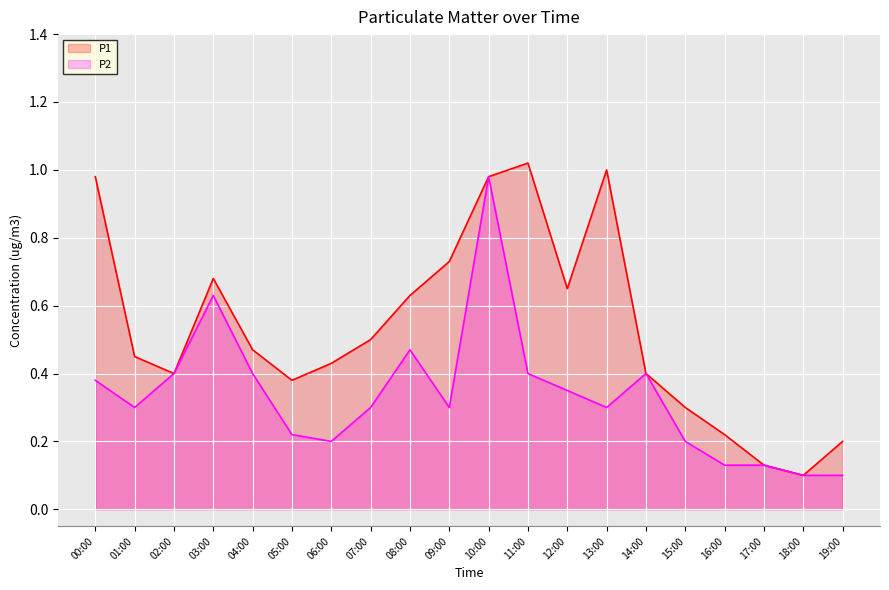

What is the lowest value of the P1 series?

0.1